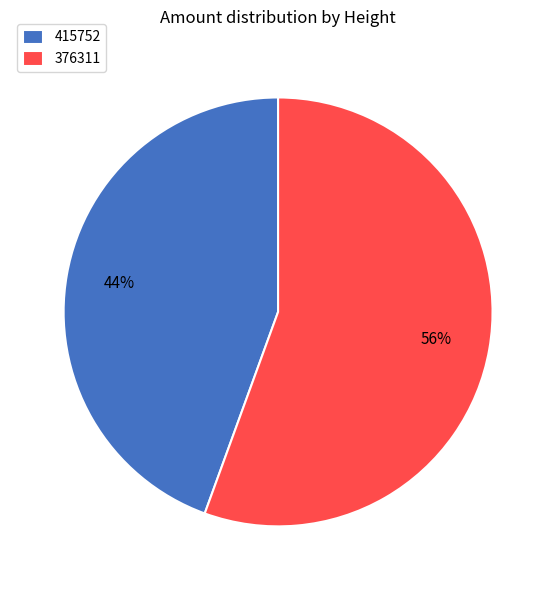

Which category has the smallest portion of the pie?

415752